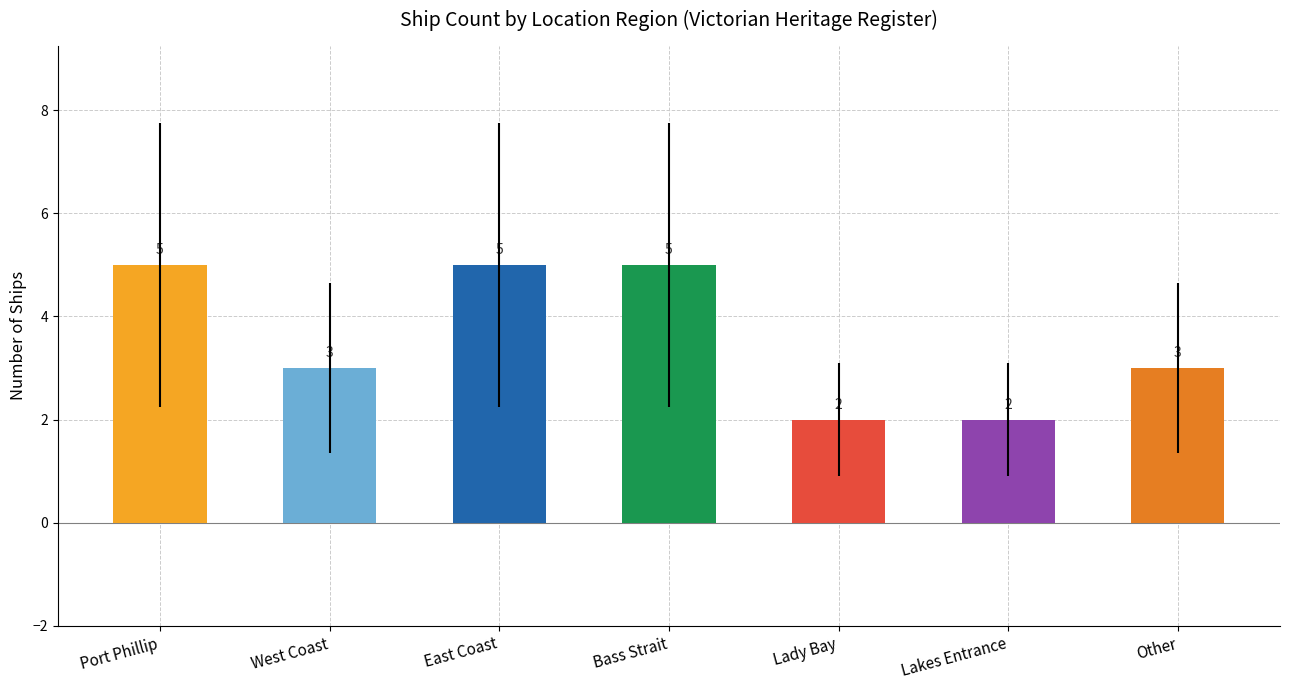

What is the smallest value displayed?

2